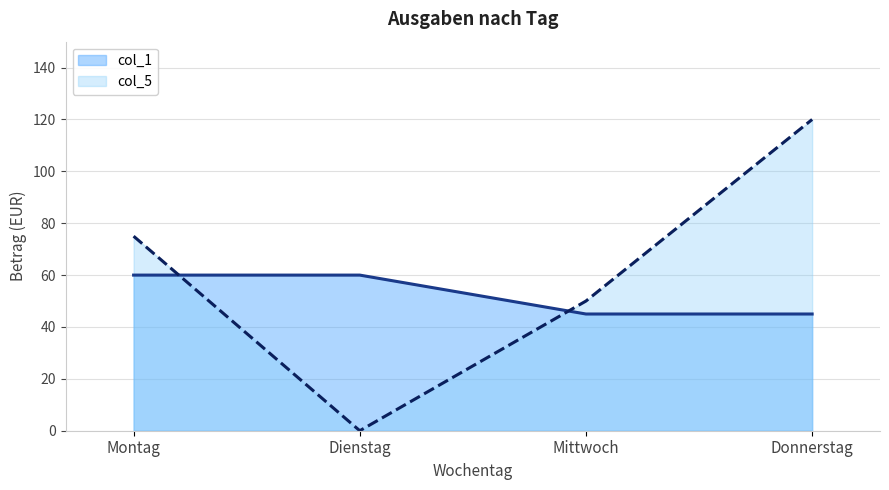

Reading right to left, what are all the values shown in this chart?

col_1: Donnerstag=45	Mittwoch=45	Dienstag=60	Montag=60
col_5: Donnerstag=120	Mittwoch=50	Dienstag=0	Montag=75